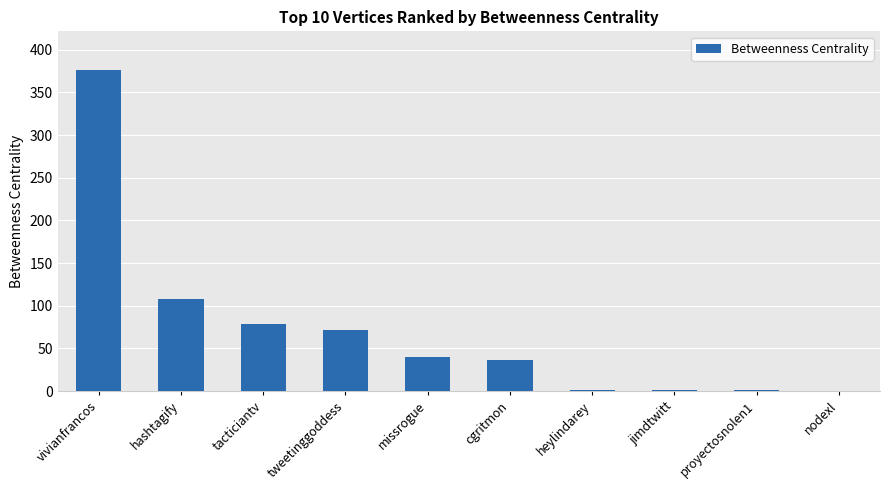

How many categories are shown in the chart?

10